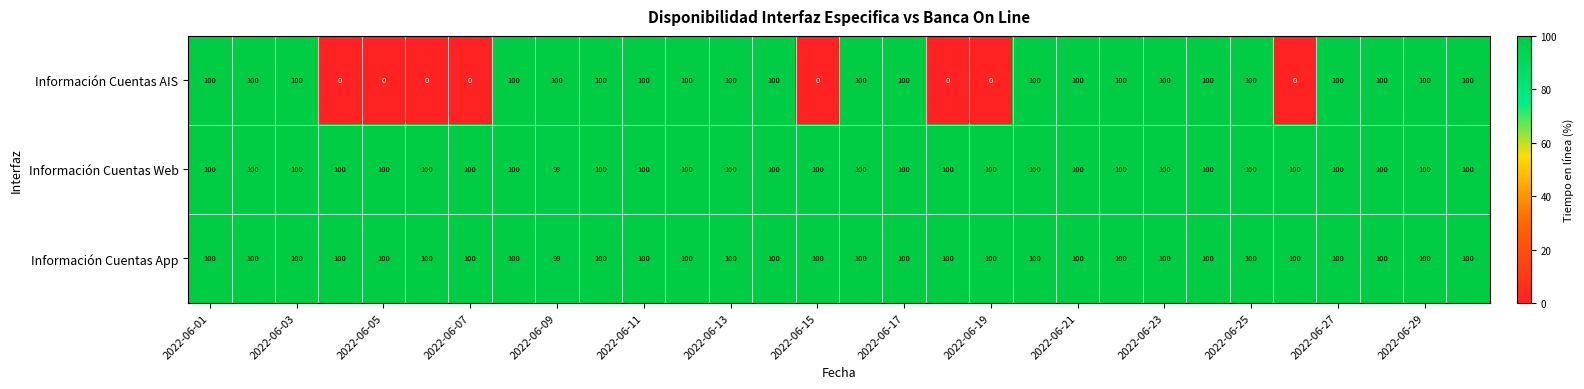

What is the average value of the Información Cuentas AIS series?

73